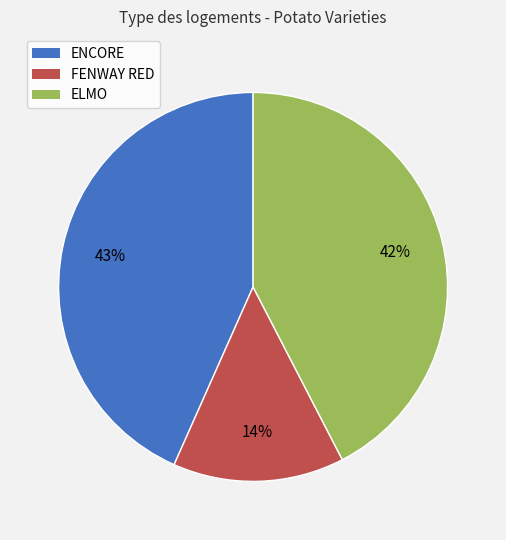

What percentage is the ENCORE slice, to the nearest percent?

43%